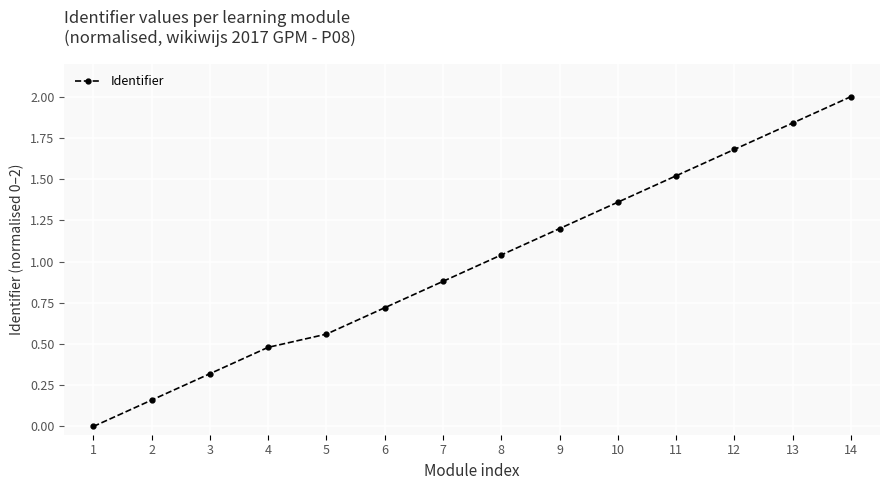

Does the chart have visible grid lines?

Yes